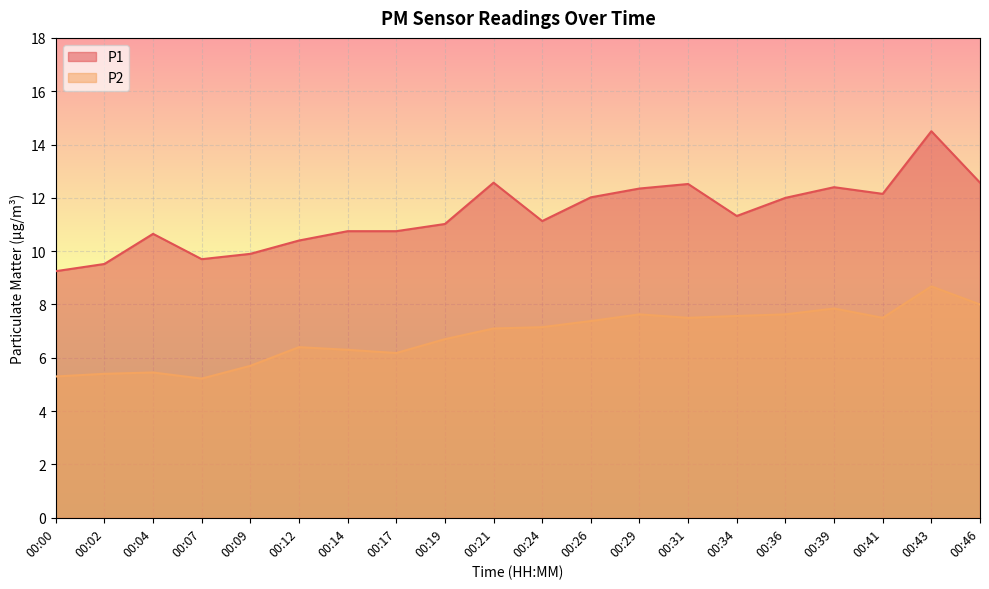

At which category does the chart reach its minimum across all series?

00:07